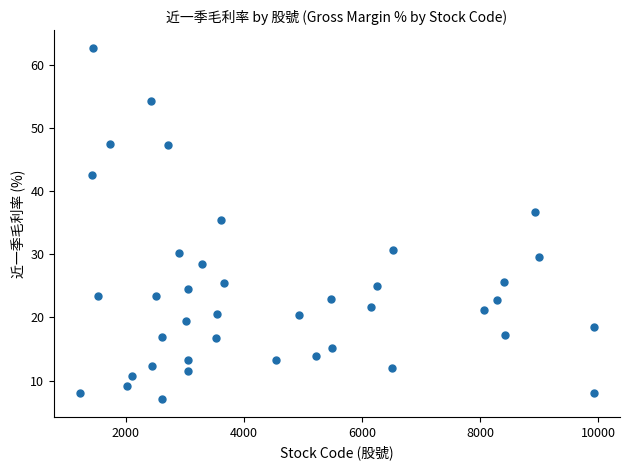

What Y value in the scatter plot is closest to 34?

35.4